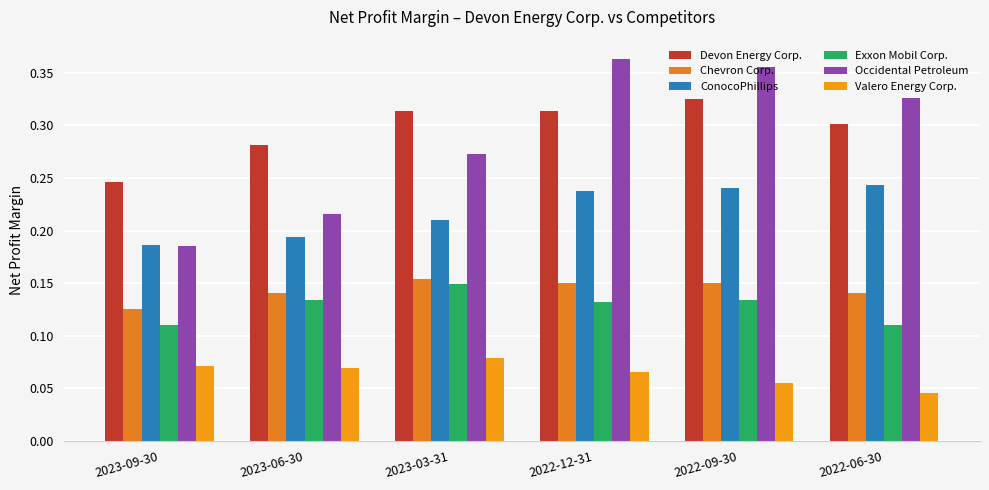

What is the greatest value displayed?

0.4